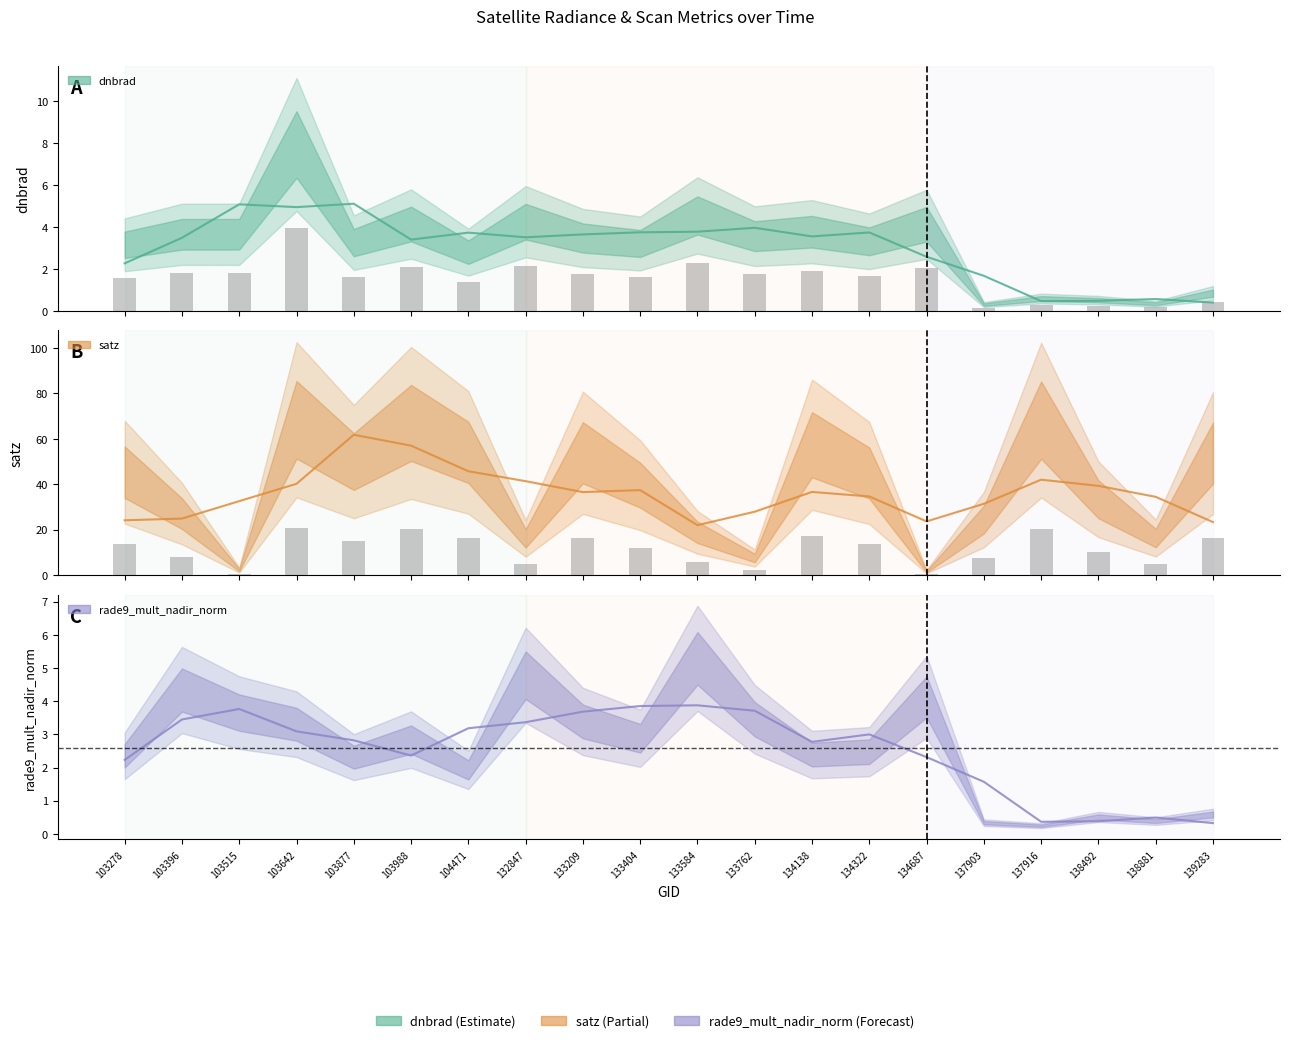

Which series has the largest total across all categories?

satz